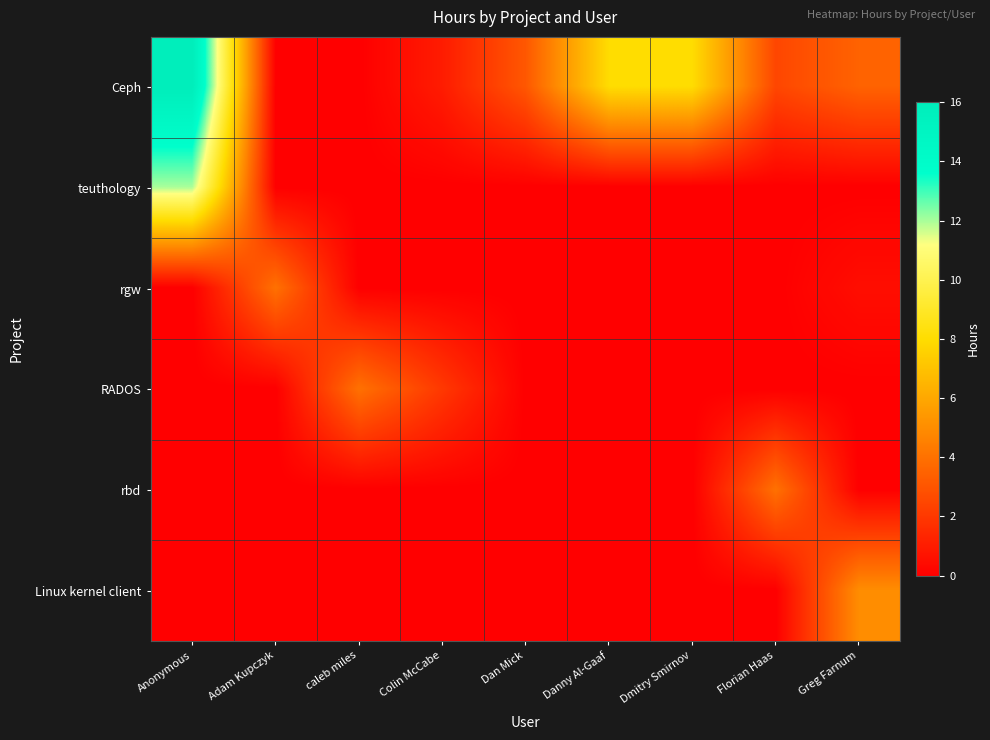

Reading left to right, extract all data points from this chart.

Ceph: Anonymous=16.0	Adam Kupczyk=0.0	caleb miles=0.0	Colin McCabe=1.0	Dan Mick=3.1	Danny Al-Gaaf=8.0	Dmitry Smirnov=8.0	Florian Haas=2.5	Greg Farnum=3.5
teuthology: Anonymous=12.0	Adam Kupczyk=0.0	caleb miles=0.0	Colin McCabe=0.0	Dan Mick=0.0	Danny Al-Gaaf=0.0	Dmitry Smirnov=0.0	Florian Haas=0.0	Greg Farnum=0.0
rgw: Anonymous=0.0	Adam Kupczyk=4.0	caleb miles=0.0	Colin McCabe=0.0	Dan Mick=0.0	Danny Al-Gaaf=0.0	Dmitry Smirnov=0.0	Florian Haas=0.0	Greg Farnum=0.5
RADOS: Anonymous=0.0	Adam Kupczyk=0.0	caleb miles=4.0	Colin McCabe=2.0	Dan Mick=0.0	Danny Al-Gaaf=0.0	Dmitry Smirnov=0.0	Florian Haas=0.0	Greg Farnum=0.0
rbd: Anonymous=0.0	Adam Kupczyk=0.0	caleb miles=0.0	Colin McCabe=0.0	Dan Mick=0.0	Danny Al-Gaaf=0.0	Dmitry Smirnov=0.0	Florian Haas=4.0	Greg Farnum=0.0
Linux kernel client: Anonymous=0.0	Adam Kupczyk=0.0	caleb miles=0.0	Colin McCabe=0.0	Dan Mick=0.0	Danny Al-Gaaf=0.0	Dmitry Smirnov=0.0	Florian Haas=0.0	Greg Farnum=5.0